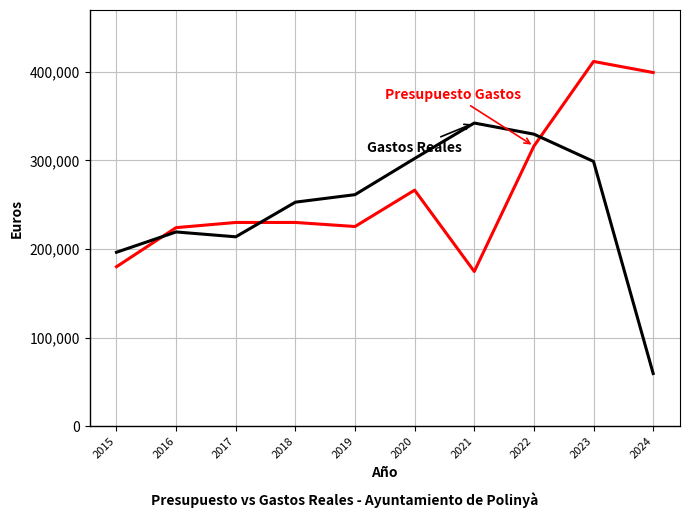

What is the smallest value displayed?

59359.9